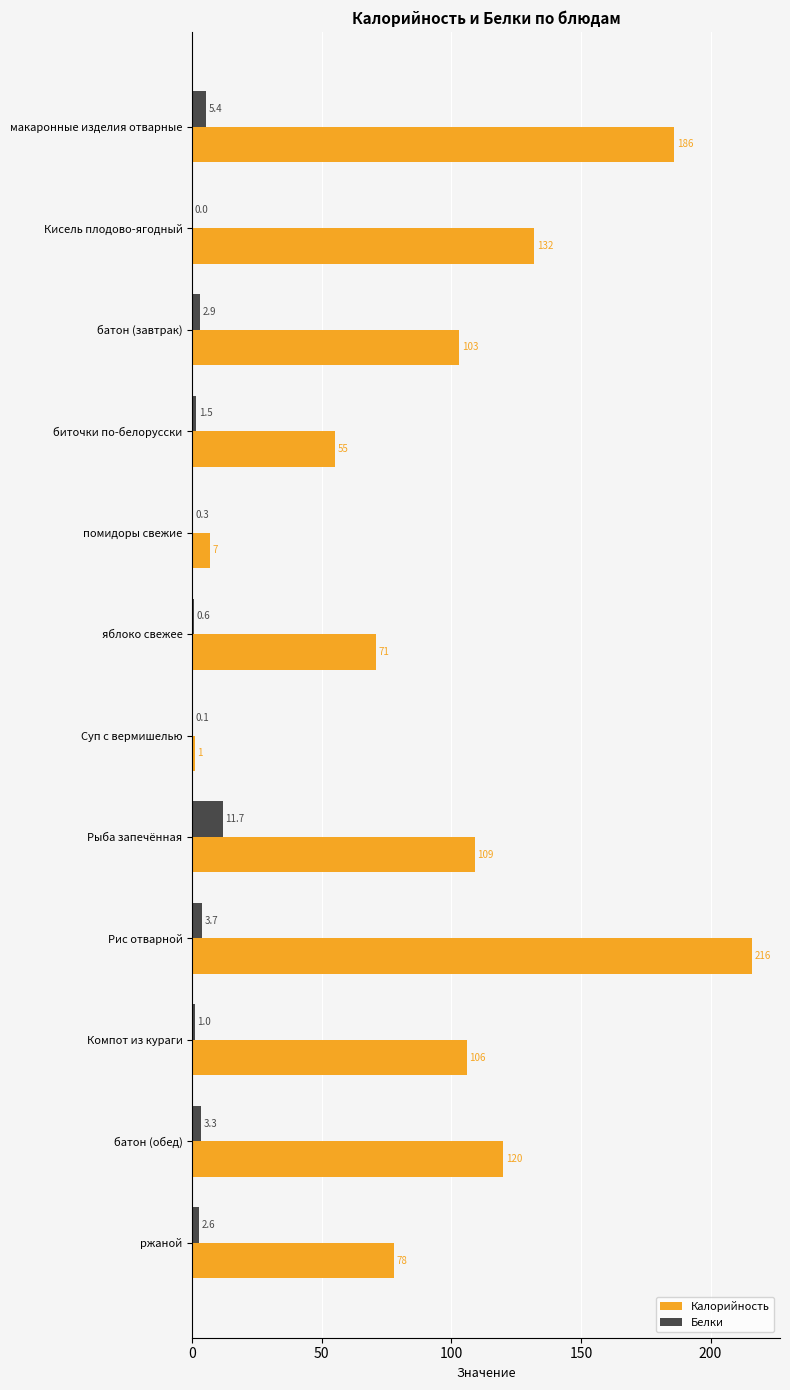

What is the greatest value displayed?

216.0